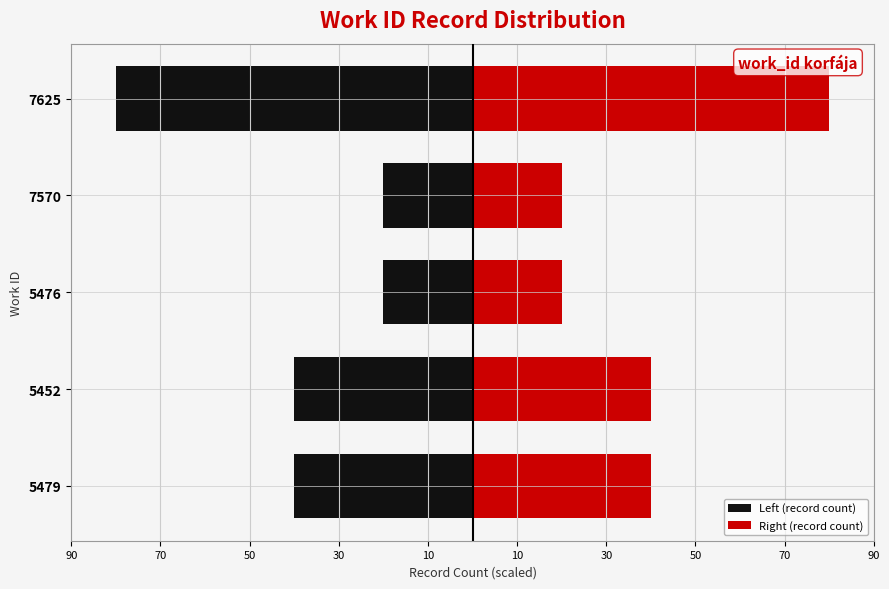

At 5452, list the series in order from smallest to largest.

Left (record count), Right (record count)